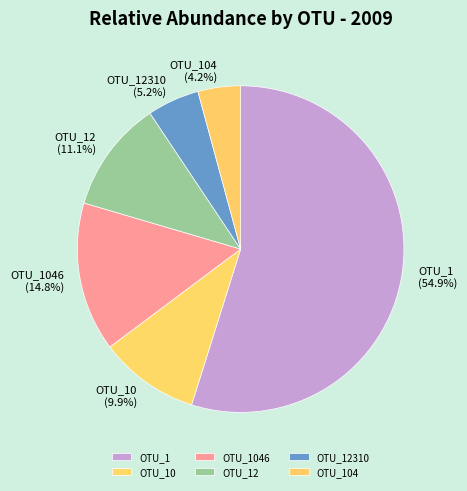

What is the total percentage of OTU_1 and OTU_1046?

69.6%